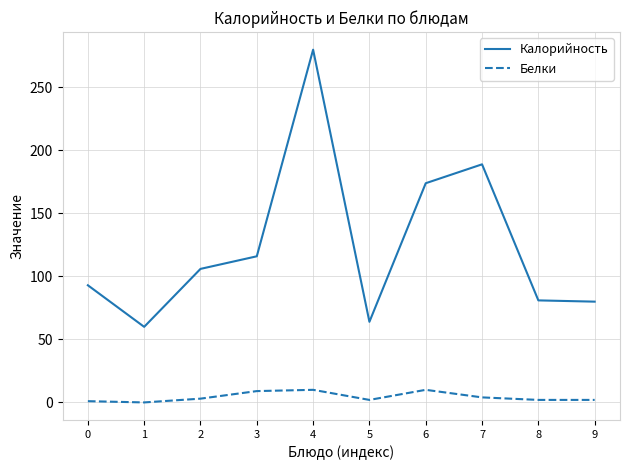

What is the sum of all Калорийность values?

1243